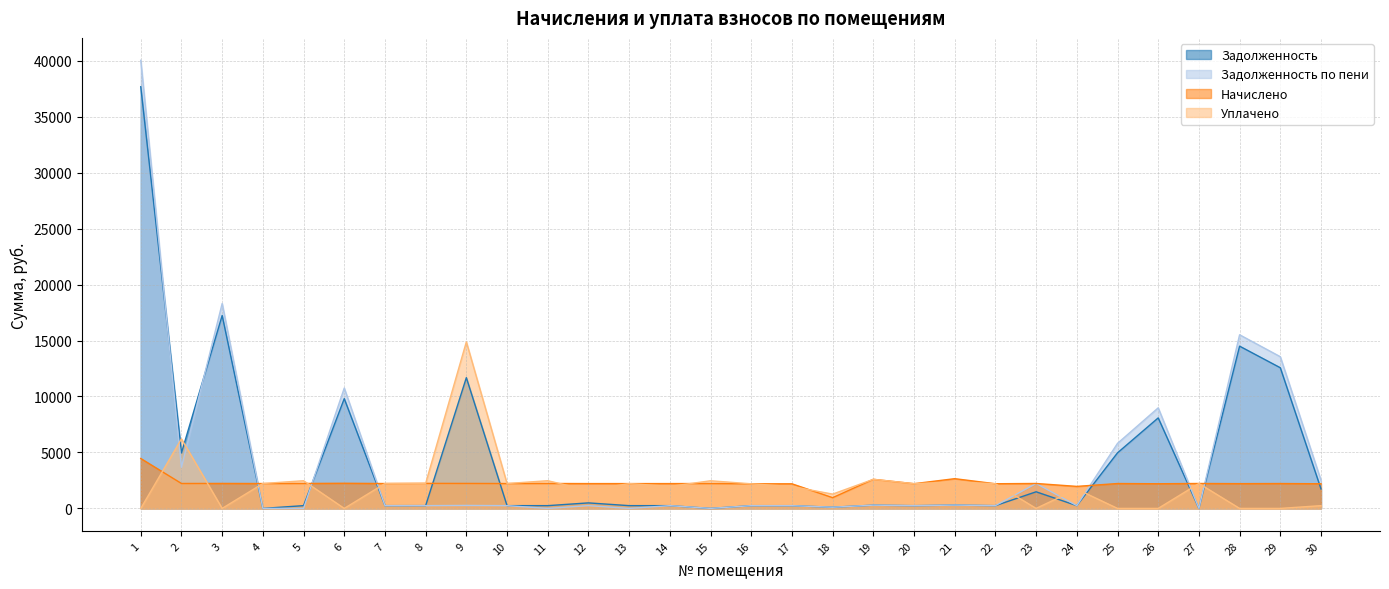

What are all the series names shown in the legend?

Задолженность, Задолженность по пени, Начислено, Уплачено